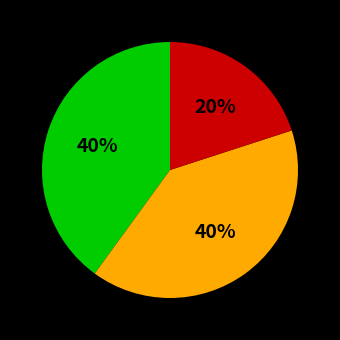

To the nearest percent, what is the average slice percentage?

33%